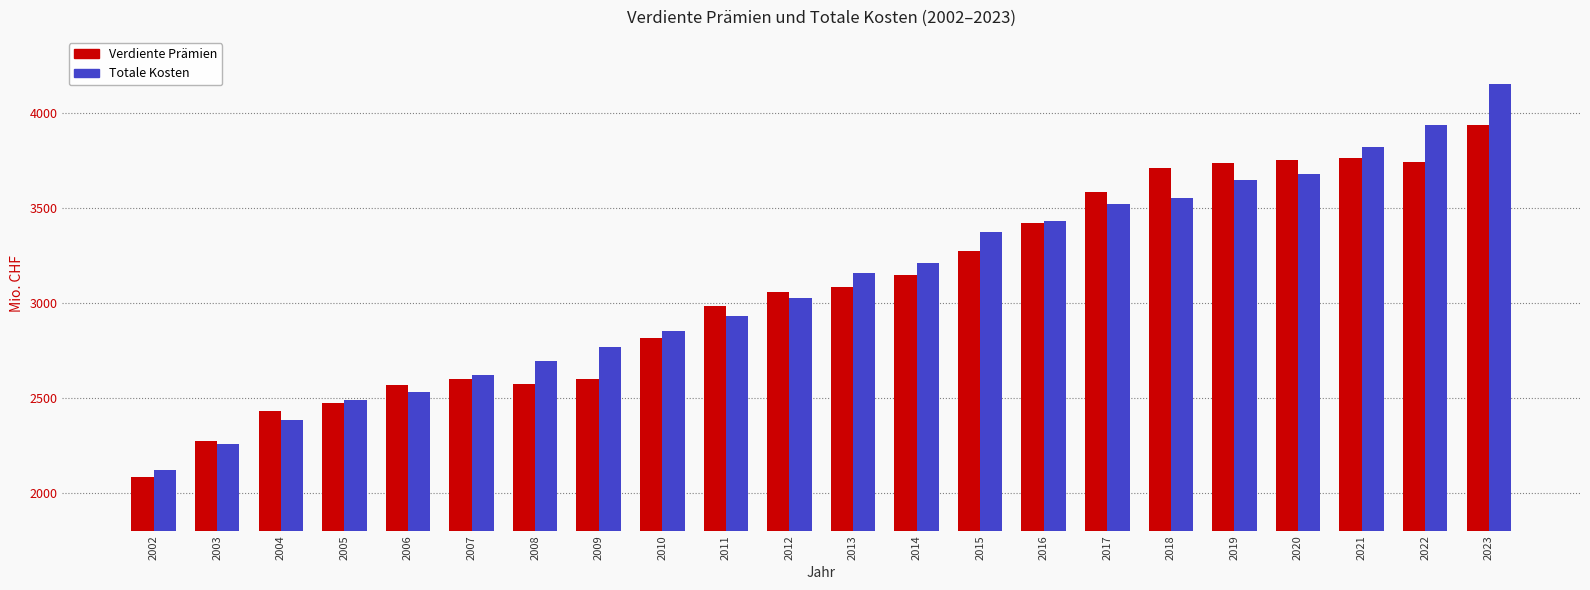

The value of Verdiente Prämien at 2015 is 3271.7. True or false?

True